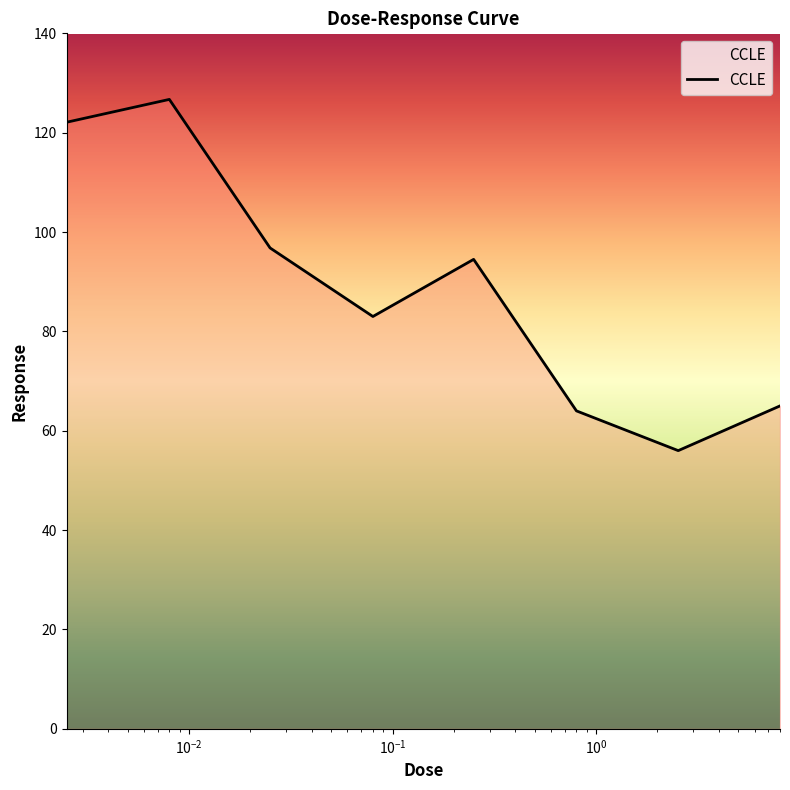

Reading left to right, transcribe all the data shown in this chart.

122.1	126.7	96.8	83.0	94.5	64.0	56.0	65.0